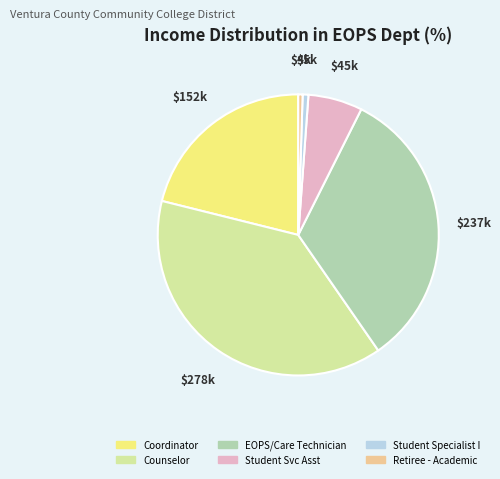

True or false: EOPS/Care Technician accounts for 33% of the total.

True